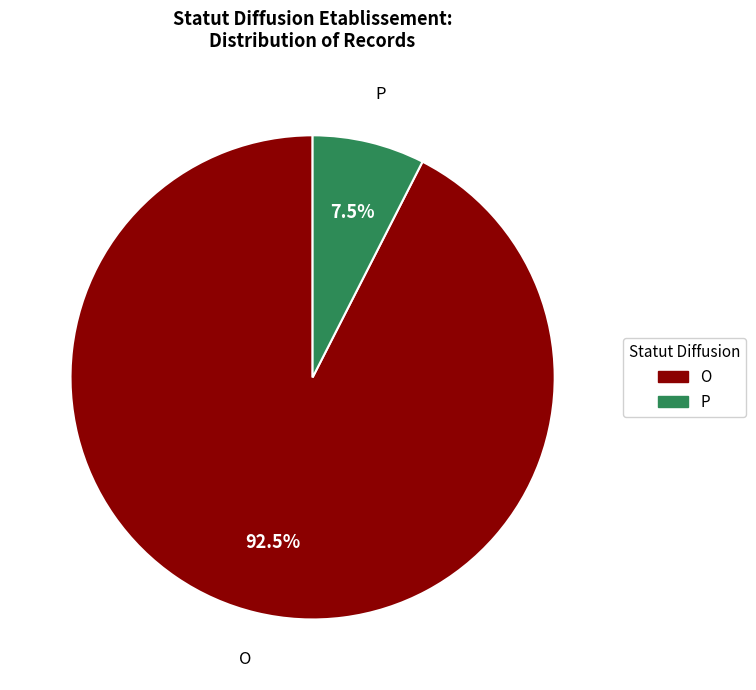

True or false: P accounts for 1% of the total.

False